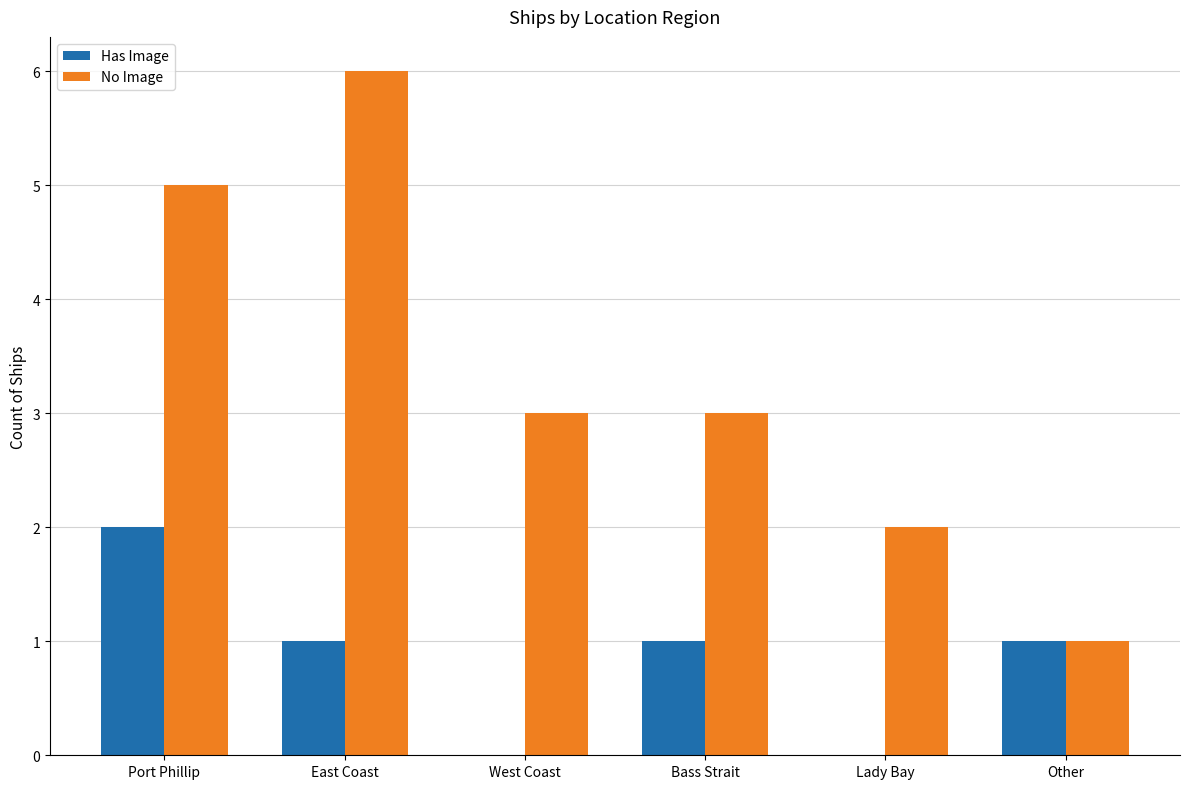

True or false: No Image has a value of 8 at East Coast.

False